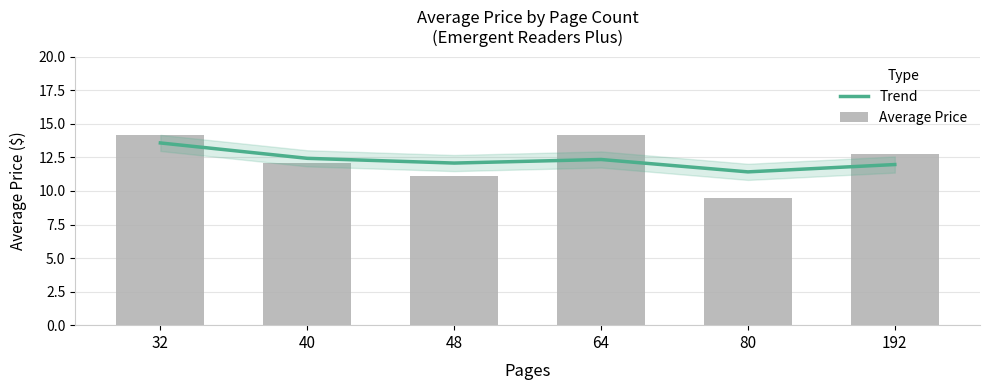

What is the difference between the maximum and minimum values in the Average Price series?

4.7